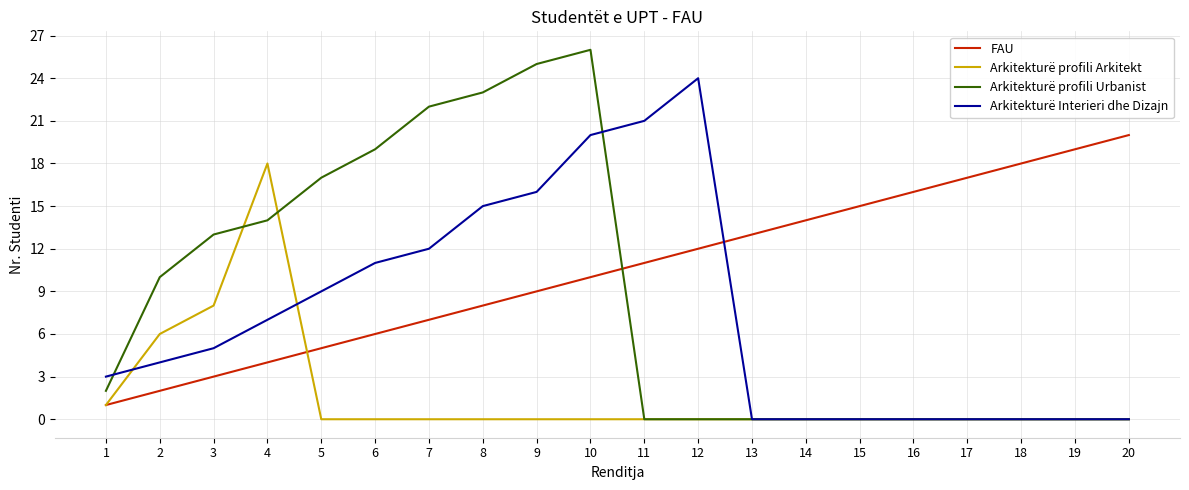

The Arkitekturë profili Urbanist series shows 25 at 9. True or false?

True